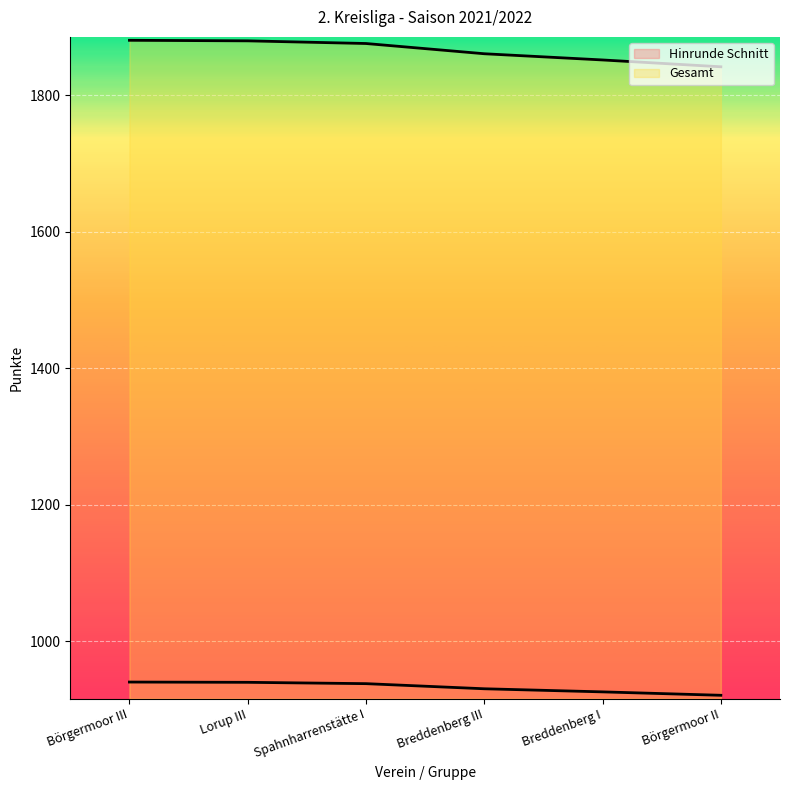

Reading right to left, list all the values displayed in this chart.

Hinrunde Schnitt: Börgermoor II=920.9	Breddenberg I=925.9	Breddenberg III=930.4	Spahnharrenstätte I=937.9	Lorup III=939.9	Börgermoor III=940.2
Gesamt: Börgermoor II=1841.7	Breddenberg I=1851.7	Breddenberg III=1860.8	Spahnharrenstätte I=1875.8	Lorup III=1879.7	Börgermoor III=1880.5